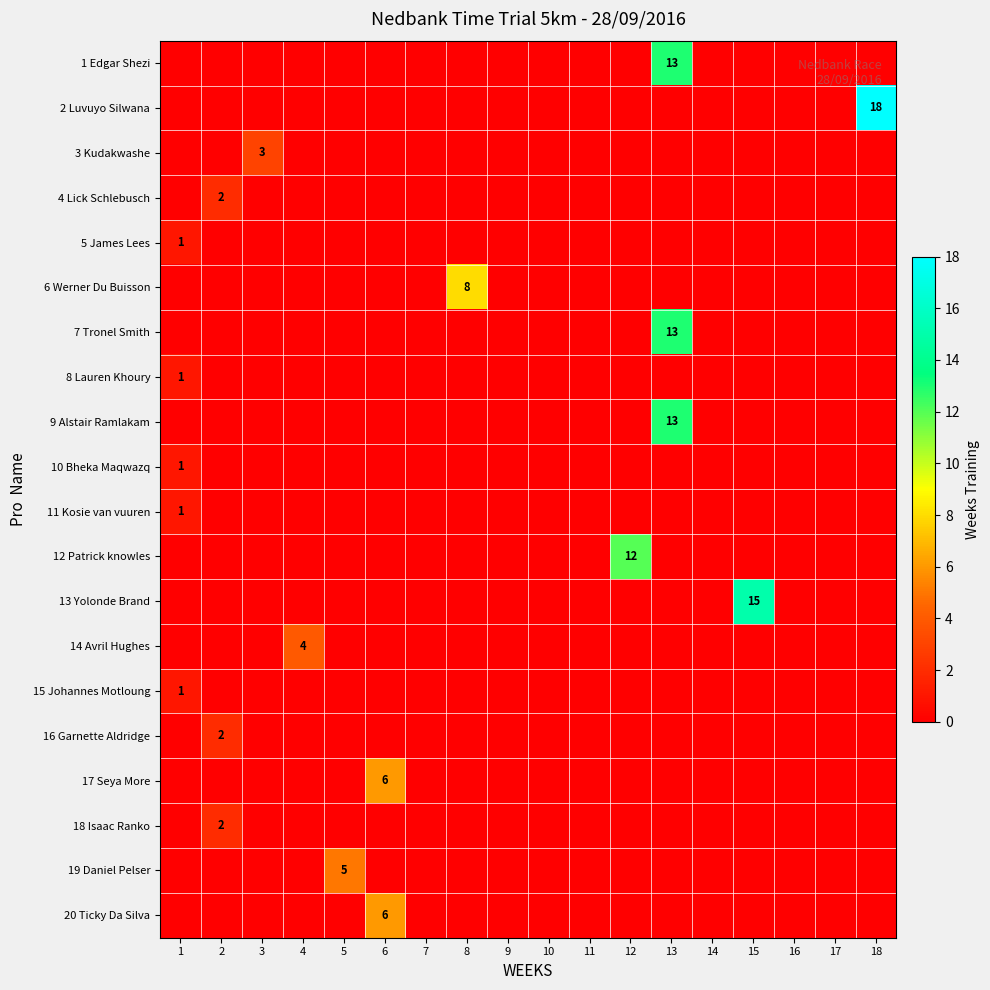

At which category does the chart reach its minimum across all series?

1